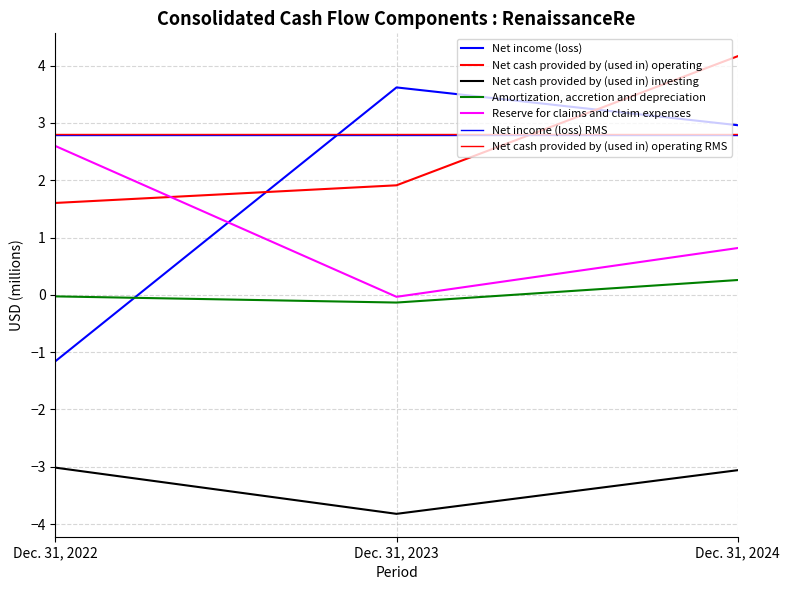

What is the difference between the maximum and minimum values in the Net cash provided by (used in) operating series?

2.6